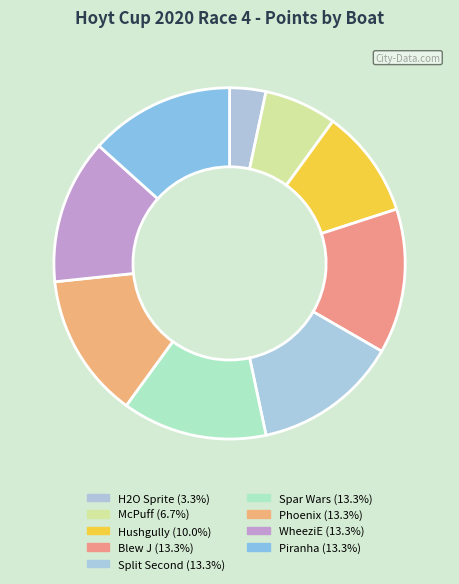

Does any single category account for the majority?

No